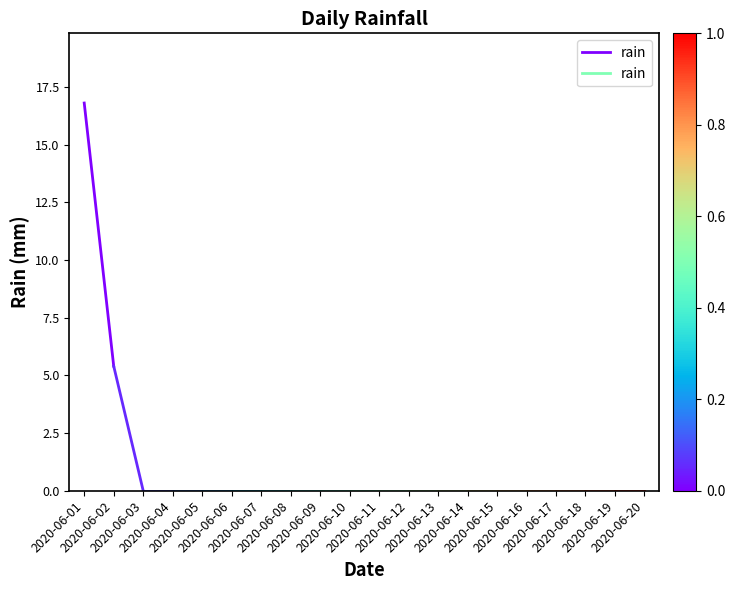

Is it true that the value at 2020-06-01 is 28.7?

False